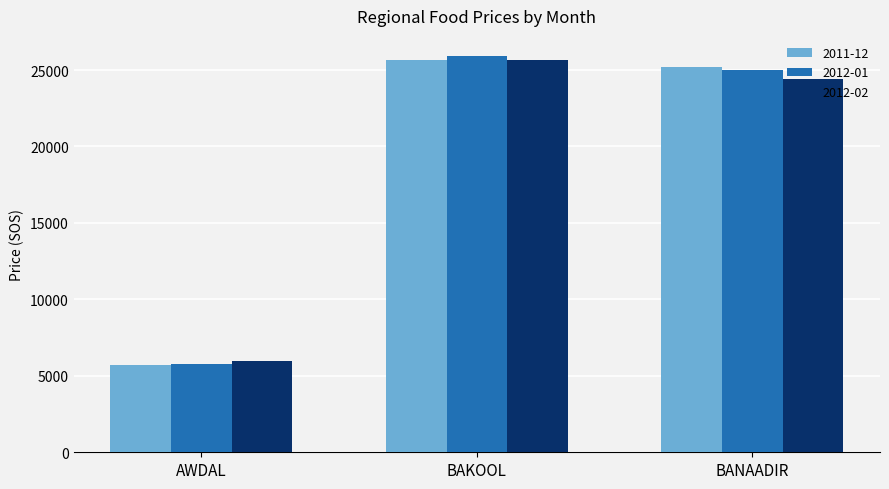

At which category is the sum across all series the highest?

BAKOOL